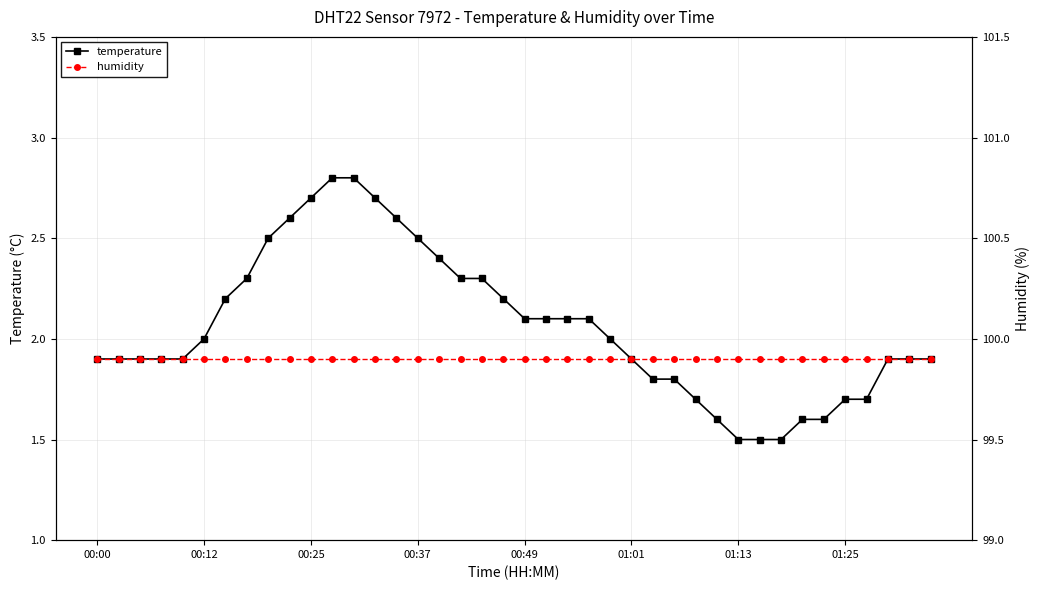

Reading left to right, what are all the values shown in this chart?

temperature: 1.9	1.9	1.9	1.9	1.9	2.0	2.2	2.3	2.5	2.6	2.7	2.8	2.8	2.7	2.6	2.5	2.4	2.3	2.3	2.2	2.1	2.1	2.1	2.1	2.0	1.9	1.8	1.8	1.7	1.6	1.5	1.5	1.5	1.6	1.6	1.7	1.7	1.9	1.9	1.9
humidity: 99.9	99.9	99.9	99.9	99.9	99.9	99.9	99.9	99.9	99.9	99.9	99.9	99.9	99.9	99.9	99.9	99.9	99.9	99.9	99.9	99.9	99.9	99.9	99.9	99.9	99.9	99.9	99.9	99.9	99.9	99.9	99.9	99.9	99.9	99.9	99.9	99.9	99.9	99.9	99.9